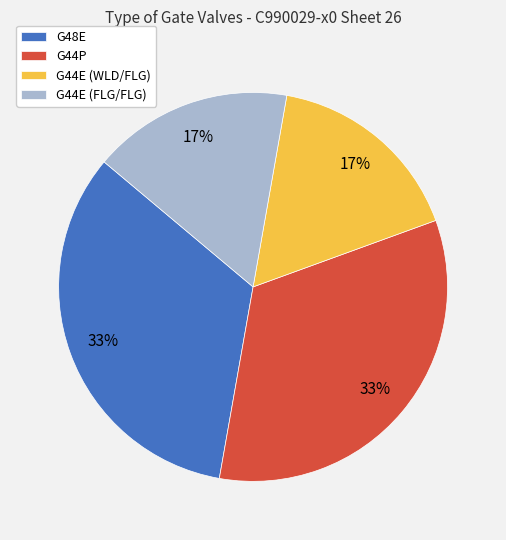

To the nearest percent, what portion does G48E represent?

33%